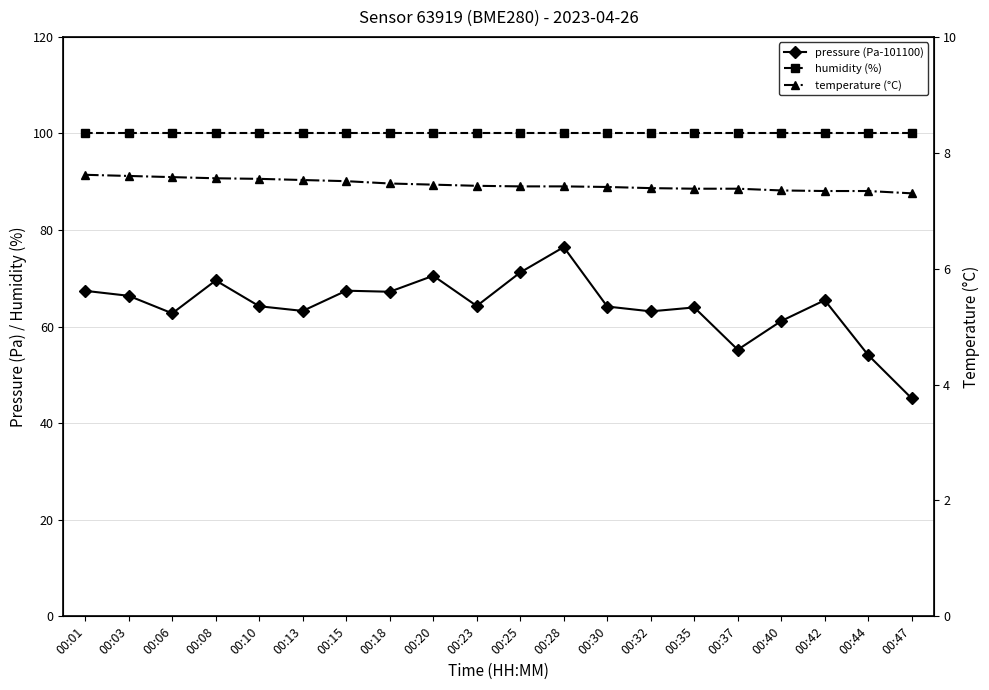

Which series has the widest spread of values?

pressure (Pa-101100)